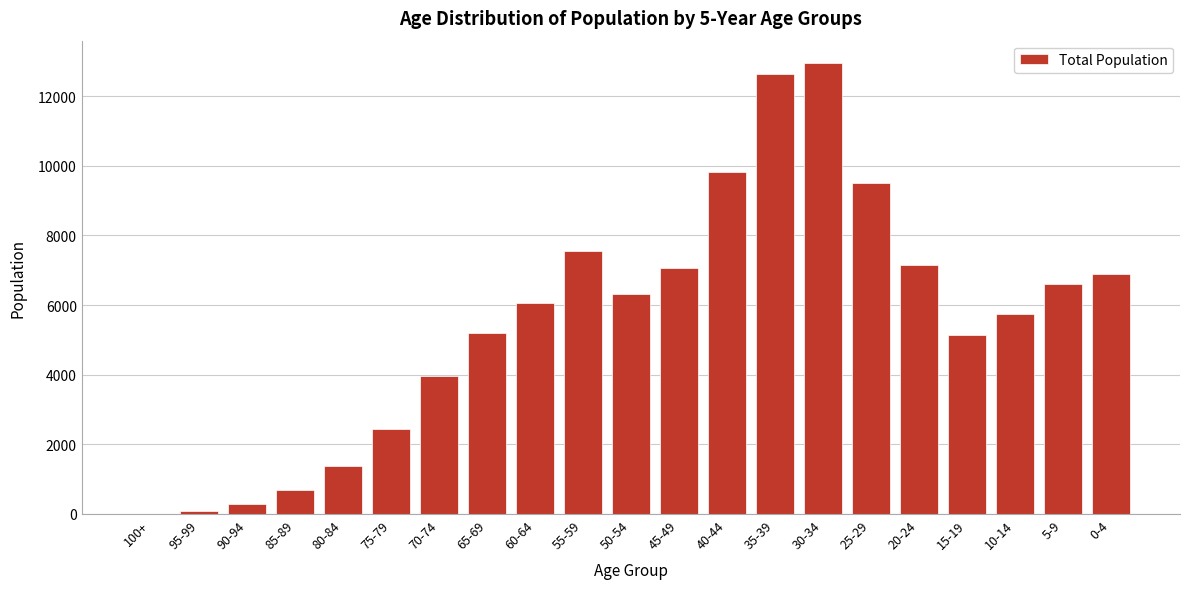

Reading left to right, transcribe all the data shown in this chart.

100+=3	95-99=86	90-94=298	85-89=679	80-84=1387	75-79=2428	70-74=3949	65-69=5211	60-64=6053	55-59=7546	50-54=6310	45-49=7066	40-44=9824	35-39=12629	30-34=12950	25-29=9519	20-24=7163	15-19=5132	10-14=5735	5-9=6598	0-4=6902